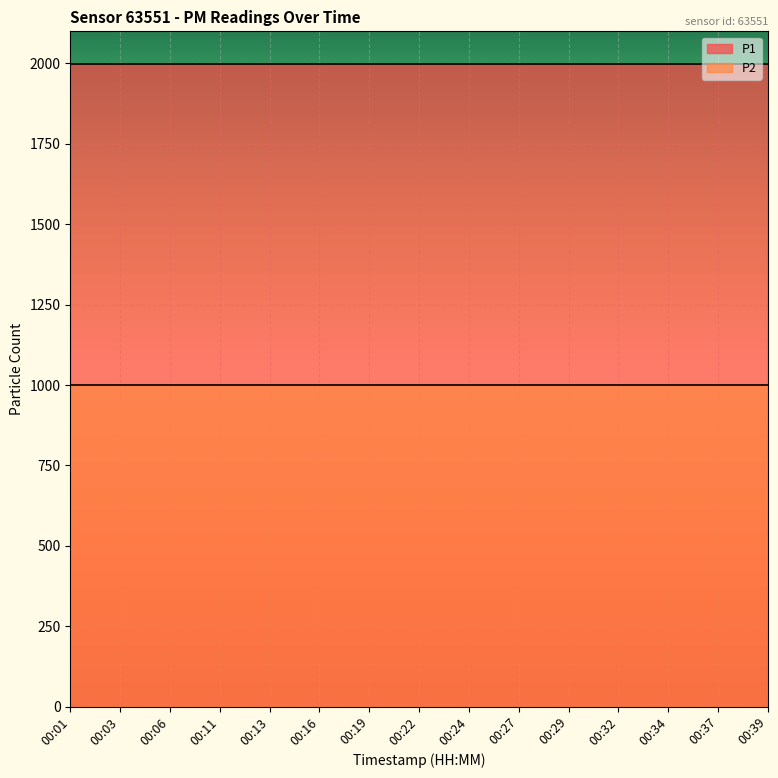

How many lines are shown in the chart?

2